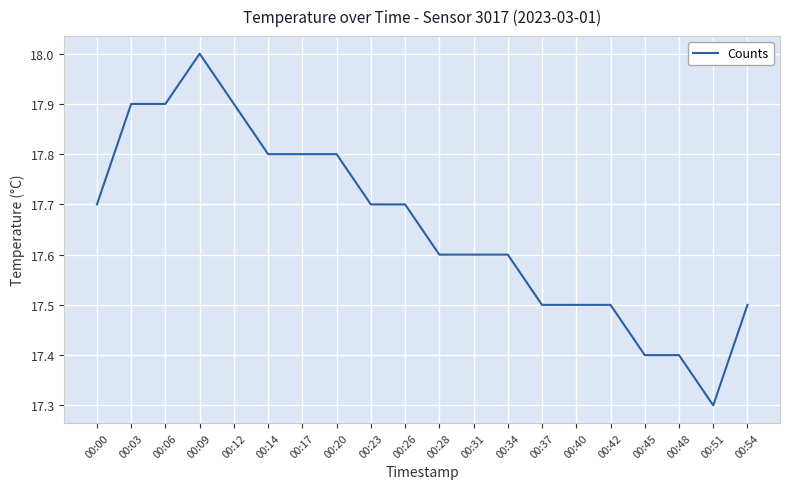

What is the difference between the maximum and minimum values?

0.7